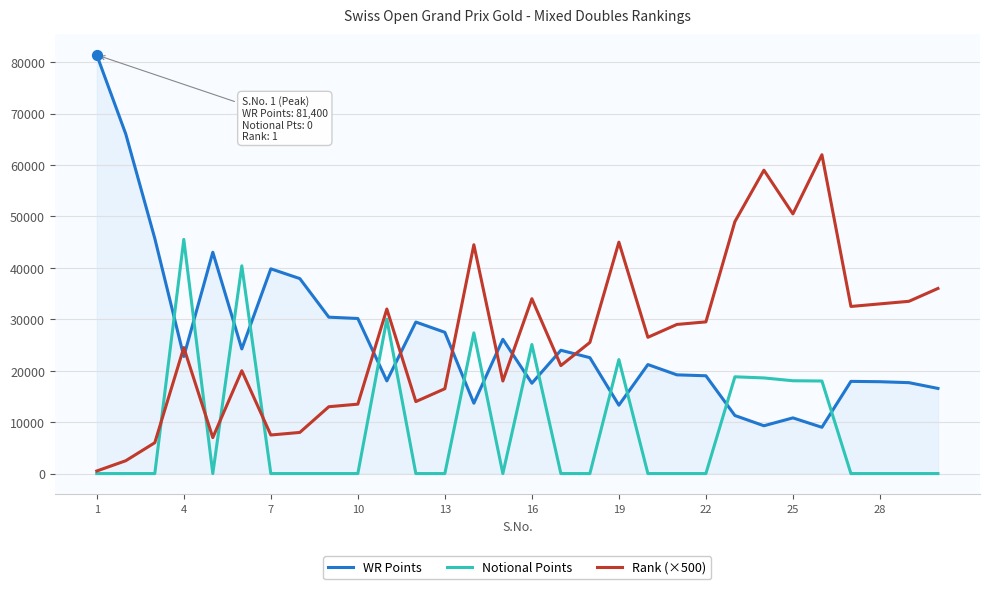

Which series has the widest spread of values?

WR Points